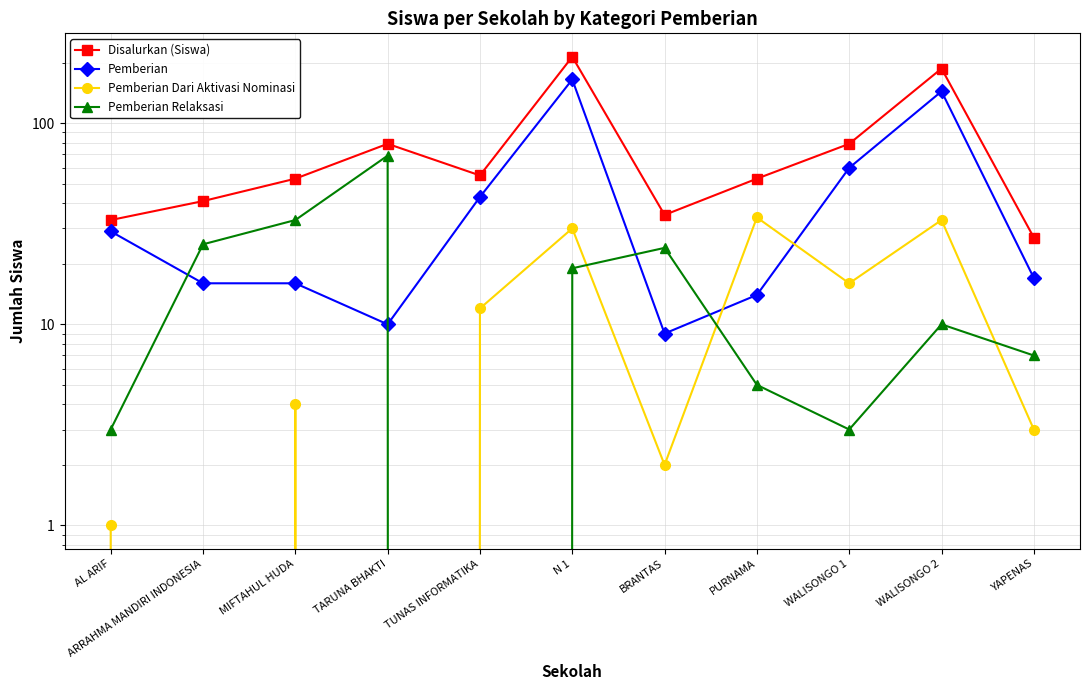

At which label does Pemberian reach its minimum?

BRANTAS